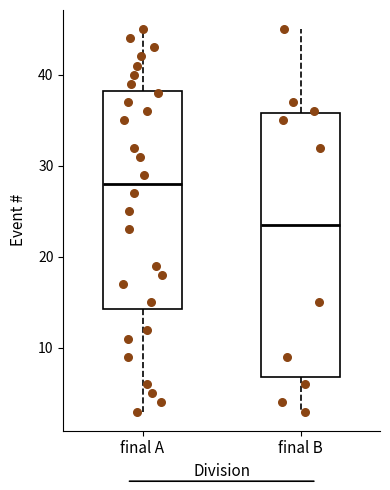

Where does the lower whisker of the box for final B end on the y-axis? The values are not printed on the chart, so give them approximately, as read against the axis.

3